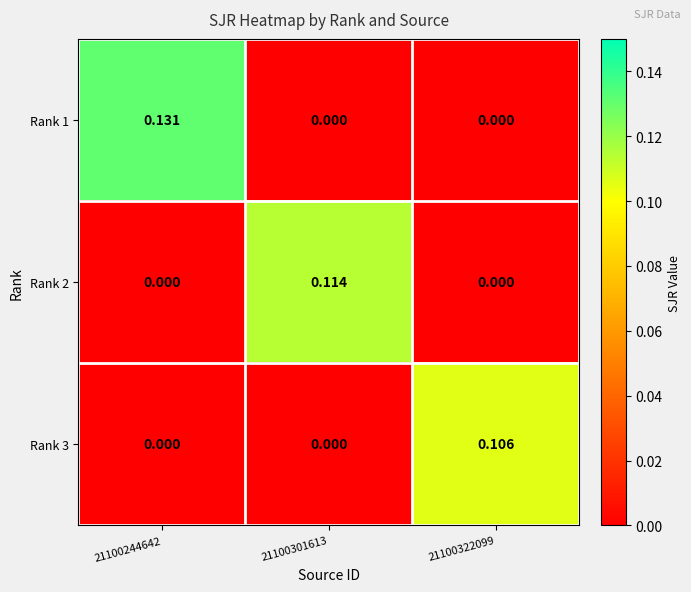

Rank the series by their average value, from highest to lowest.

Rank 1, Rank 2, Rank 3